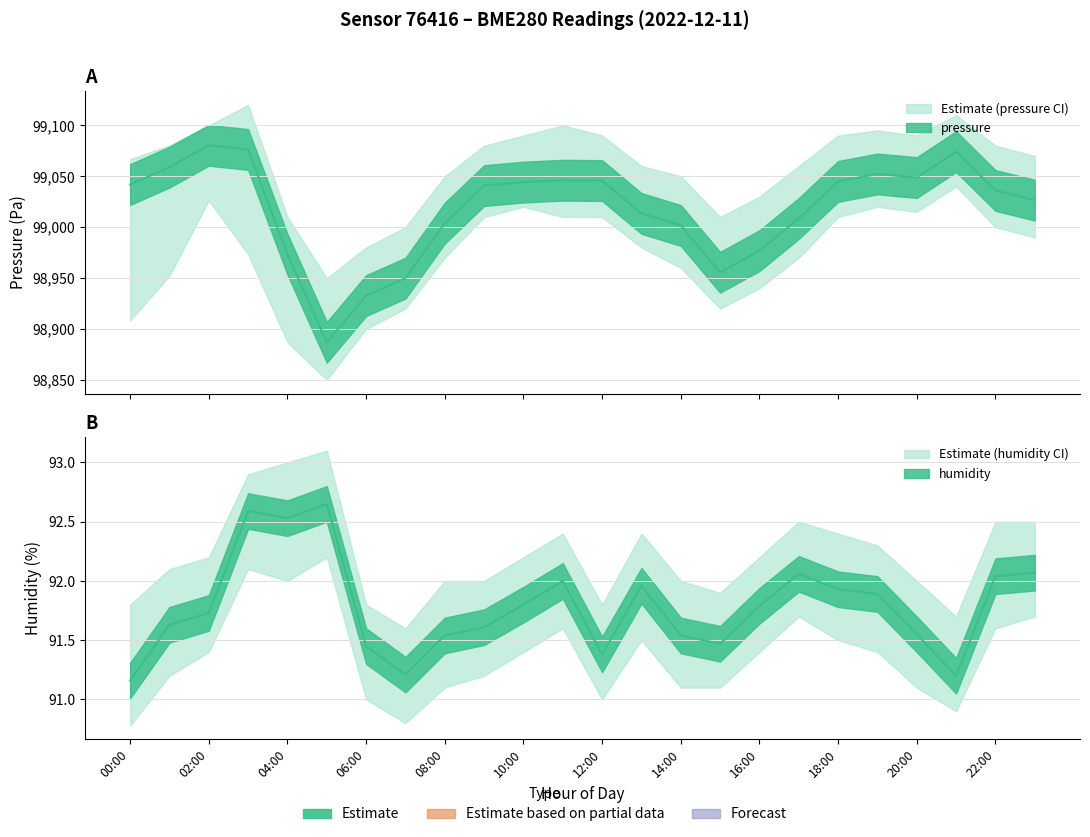

Which category has the lowest value in the pressure series?

05:00